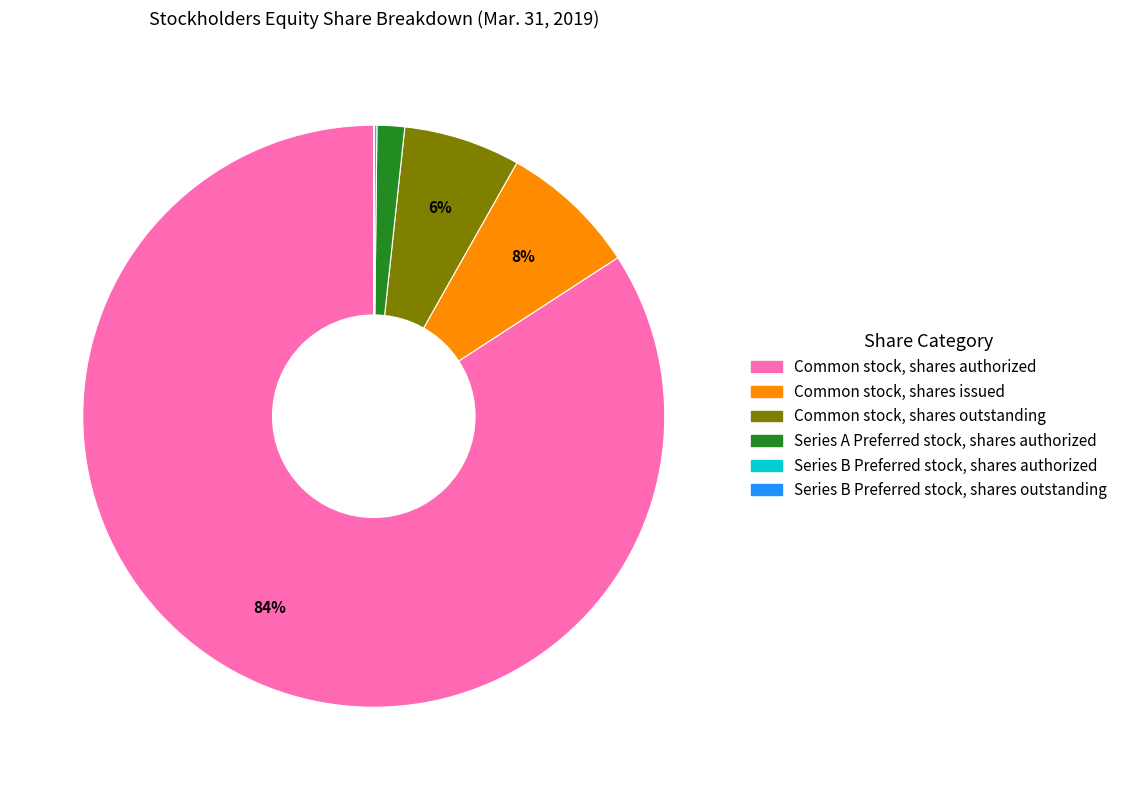

What percentage is the Common stock, shares issued slice, to the nearest percent?

8%